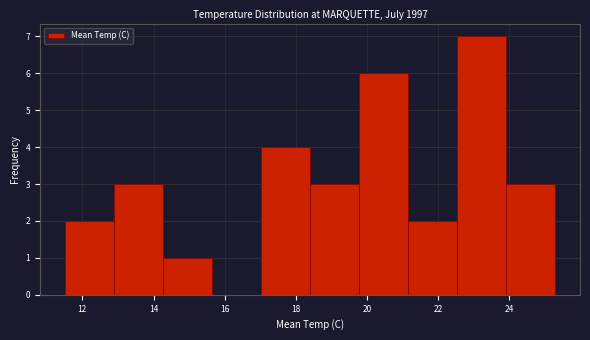

How tall is the bar that spans 21.16 to 22.54 on the x-axis? Neither the bar edges nor the heights are printed on the chart, so give them approximately, as read against the axes.

2